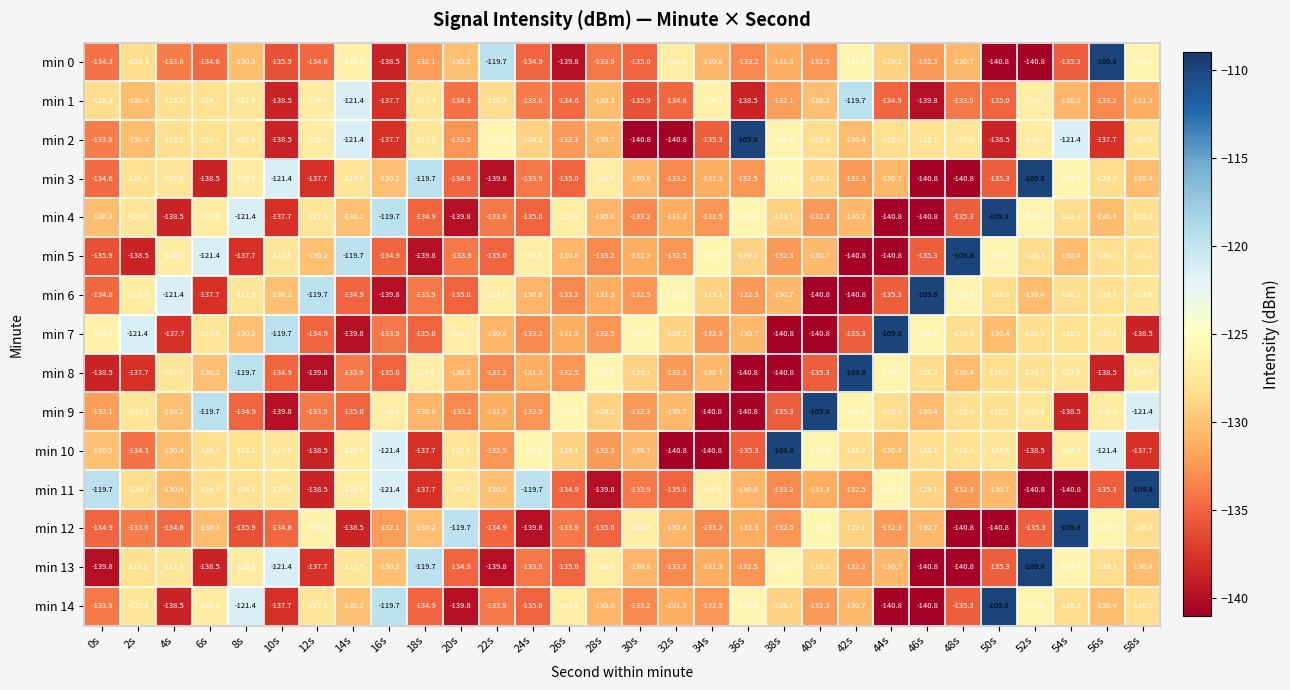

What is the highest value of the min 5 series?

-109.8